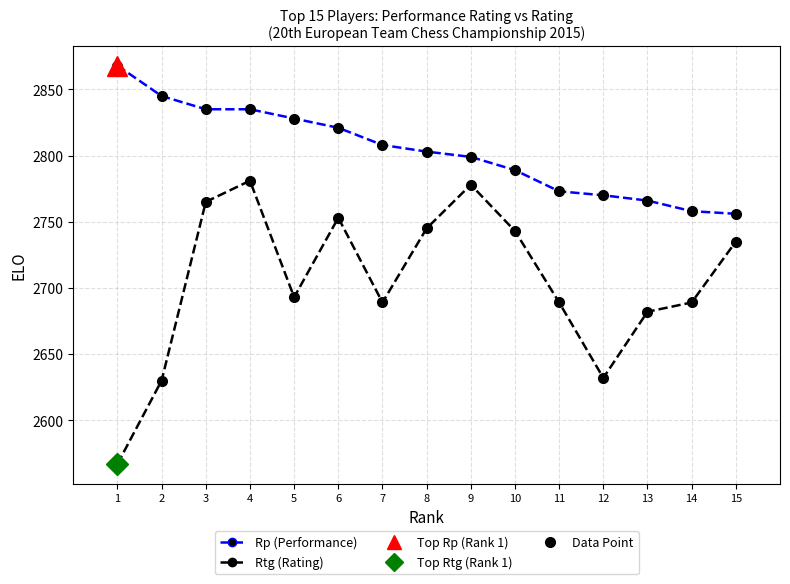

True or false: Rp (Performance) and Rtg (Rating) cross at least once.

False